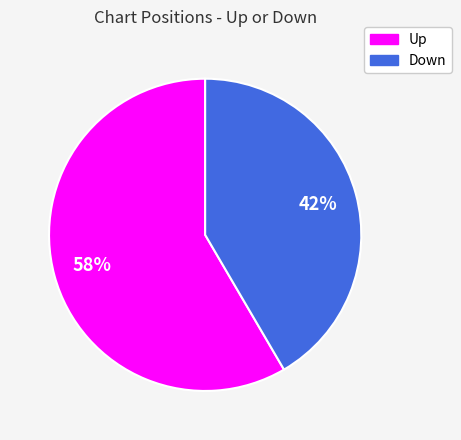

To the nearest percent, what is the average slice percentage?

50%